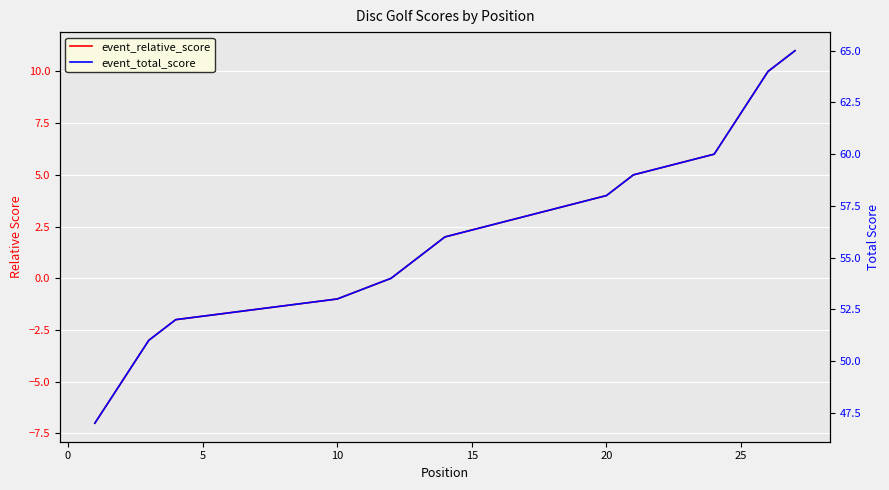

Which series has the largest range (max minus min)?

event_relative_score